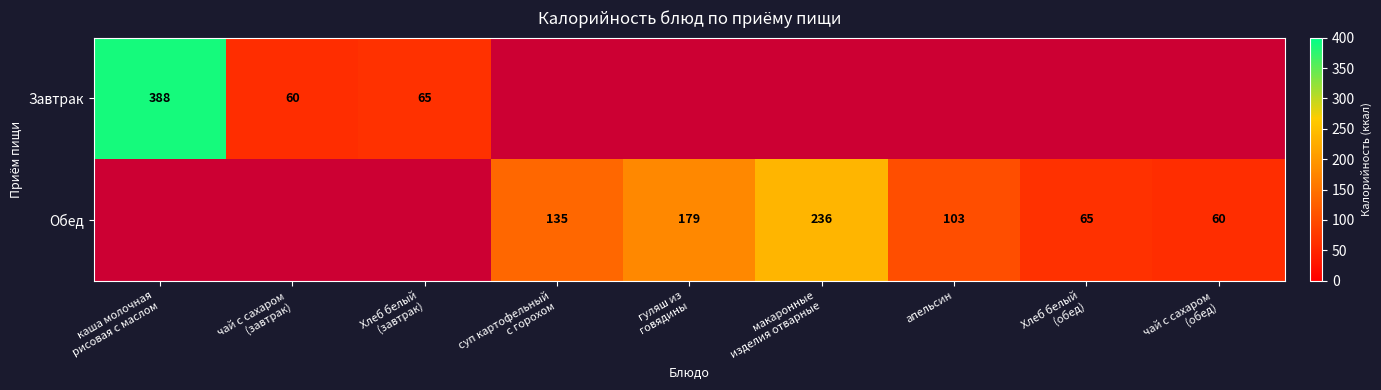

Rank the categories by Обед value from lowest to highest.

чай с сахаром (обед), Хлеб белый (обед), апельсин, каша молочная рисовая с маслом, чай с сахаром (завтрак), Хлеб белый (завтрак), суп картофельный с горохом, гуляш из говядины, макаронные изделия отварные